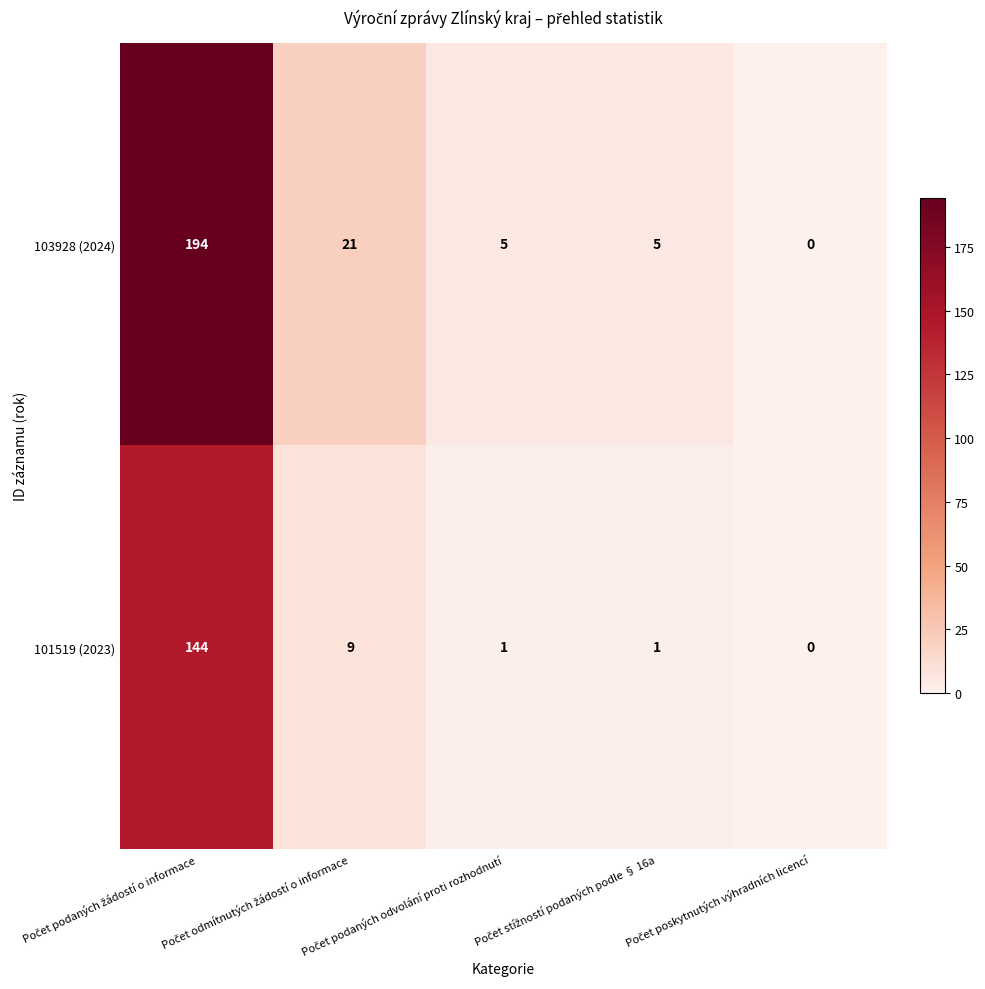

What is the greatest value displayed?

194